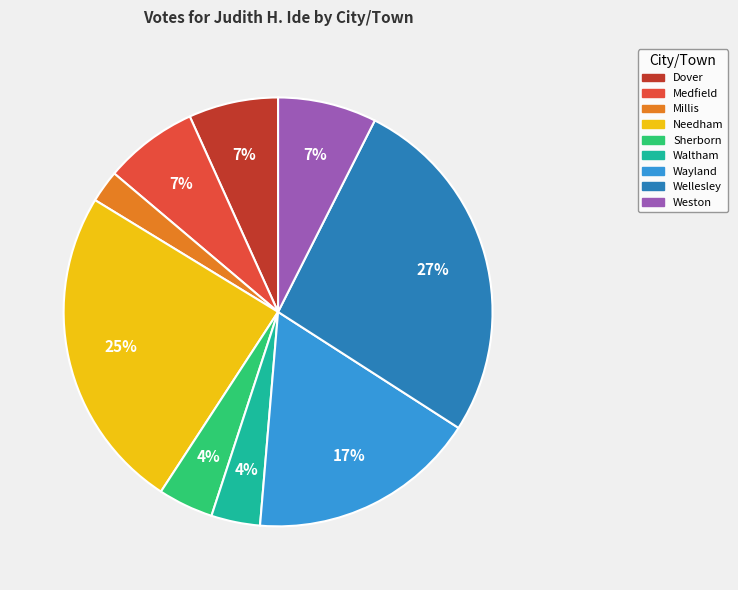

To the nearest percent, what portion does Waltham represent?

4%